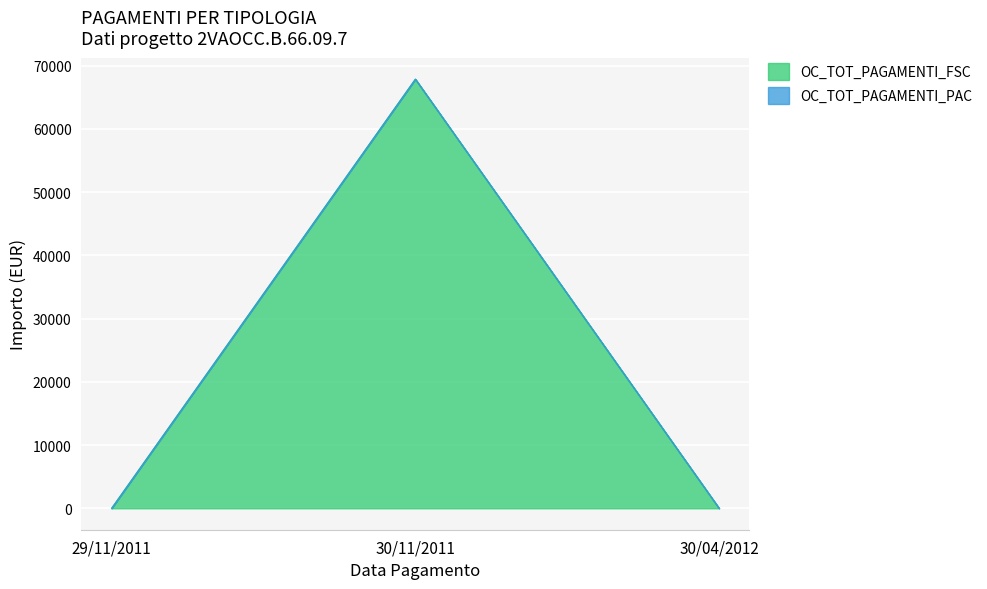

How many lines are shown in the chart?

2